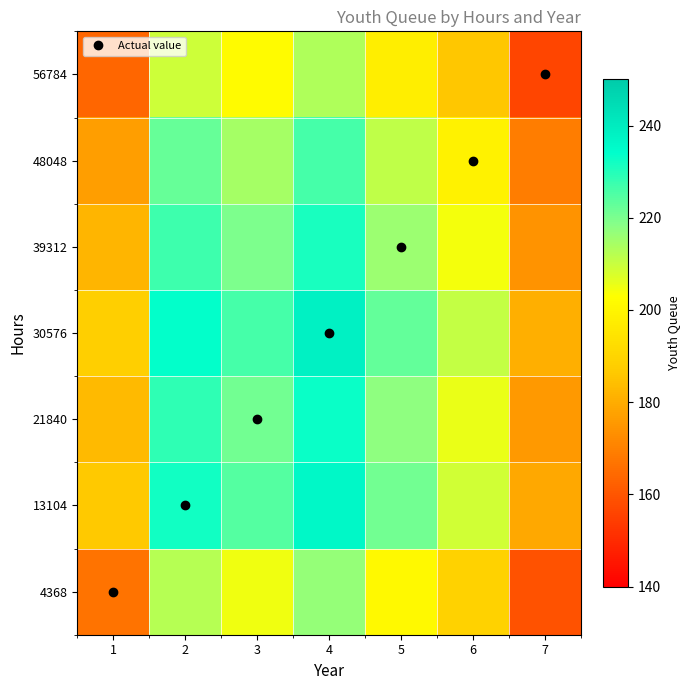

Reading left to right, what are all the values shown in this chart?

4368: 1=167.0	2=212.5	3=204.8	4=216.7	5=201.3	6=189.4	7=159.3
13104: 1=186.5	2=232.0	3=224.3	4=236.2	5=220.8	6=208.9	7=178.8
21840: 1=183.2	2=228.7	3=221.0	4=232.9	5=217.5	6=205.6	7=175.5
30576: 1=188.3	2=233.8	3=226.1	4=238.0	5=222.6	6=210.7	7=180.6
39312: 1=181.7	2=227.2	3=219.5	4=231.4	5=216.0	6=204.1	7=174.0
48048: 1=176.6	2=222.1	3=214.4	4=226.3	5=210.9	6=199.0	7=168.9
56784: 1=163.7	2=209.2	3=201.5	4=213.4	5=198.0	6=186.1	7=156.0